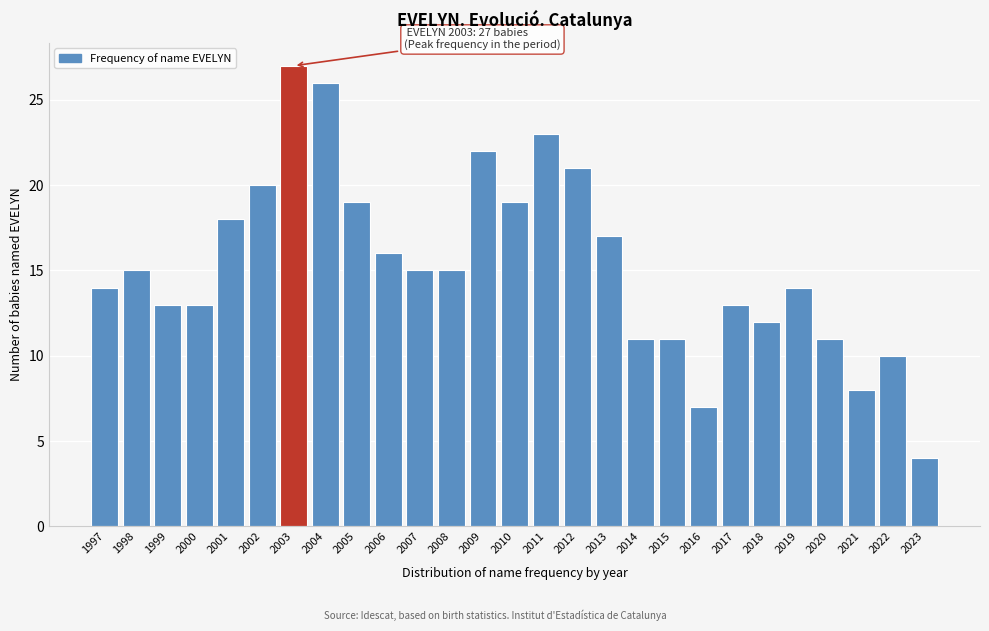

Reading right to left, extract all data points from this chart.

2023=4	2022=10	2021=8	2020=11	2019=14	2018=12	2017=13	2016=7	2015=11	2014=11	2013=17	2012=21	2011=23	2010=19	2009=22	2008=15	2007=15	2006=16	2005=19	2004=26	2003=27	2002=20	2001=18	2000=13	1999=13	1998=15	1997=14